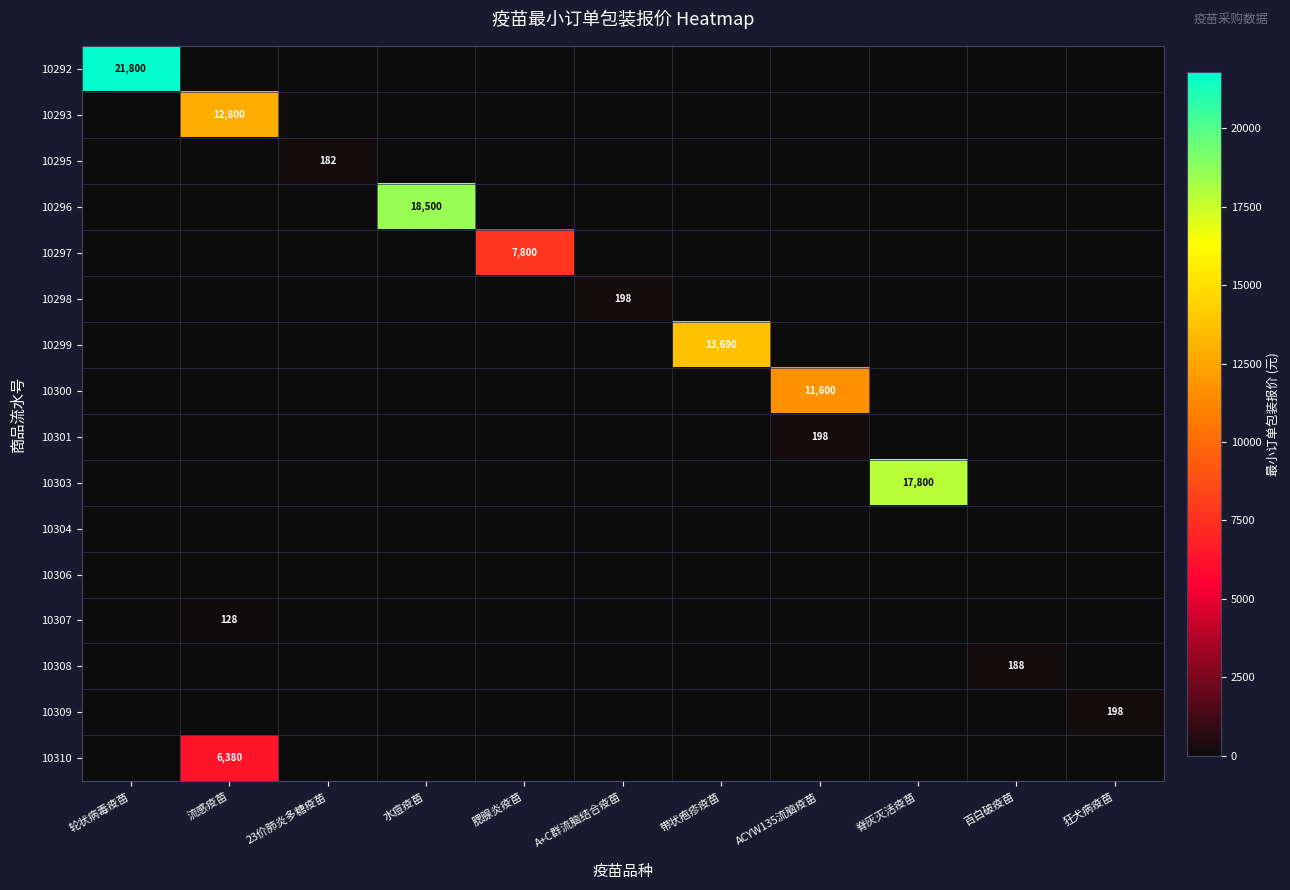

At which category is the sum across all series the highest?

轮状病毒疫苗